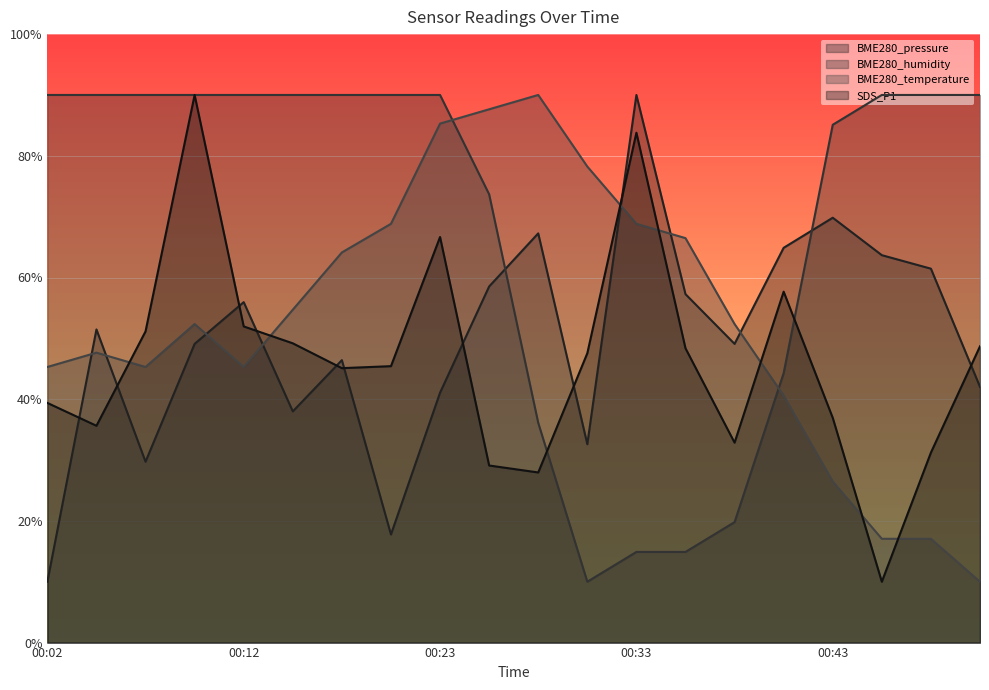

Where do SDS_P1 and BME280_temperature first cross each other?

00:05 and 00:07